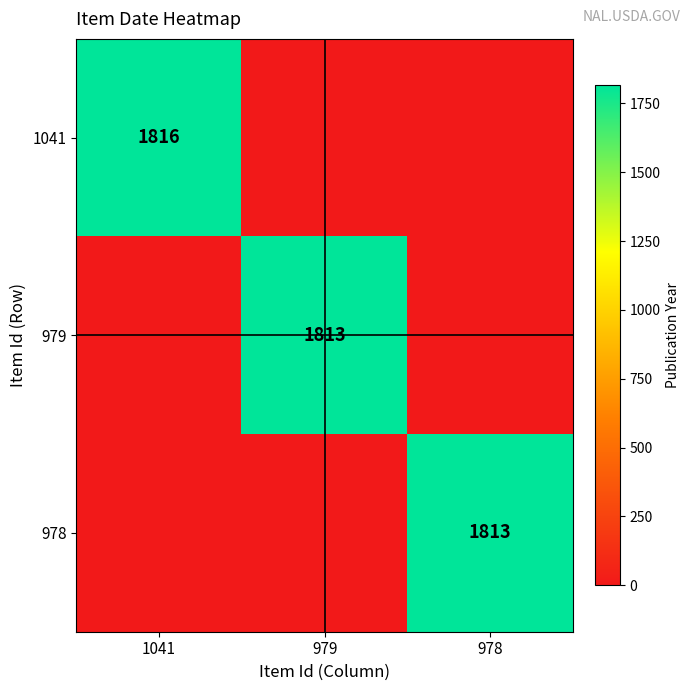

True or false: 1041 has a value of 3043 at 1041.

False